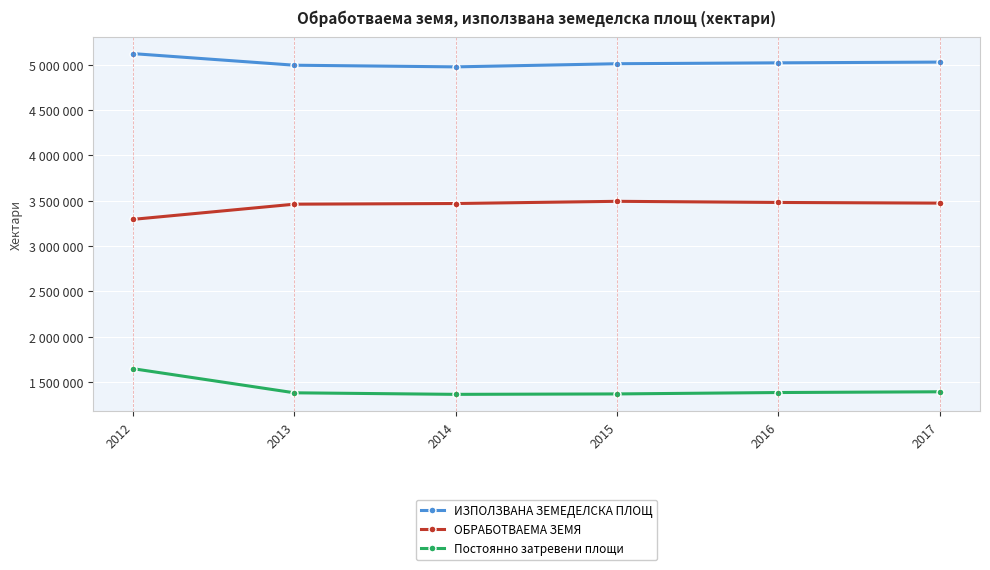

What is the difference between the ИЗПОЛЗВАНА ЗЕМЕДЕЛСКА ПЛОЩ values at 2014 and 2016?

44597